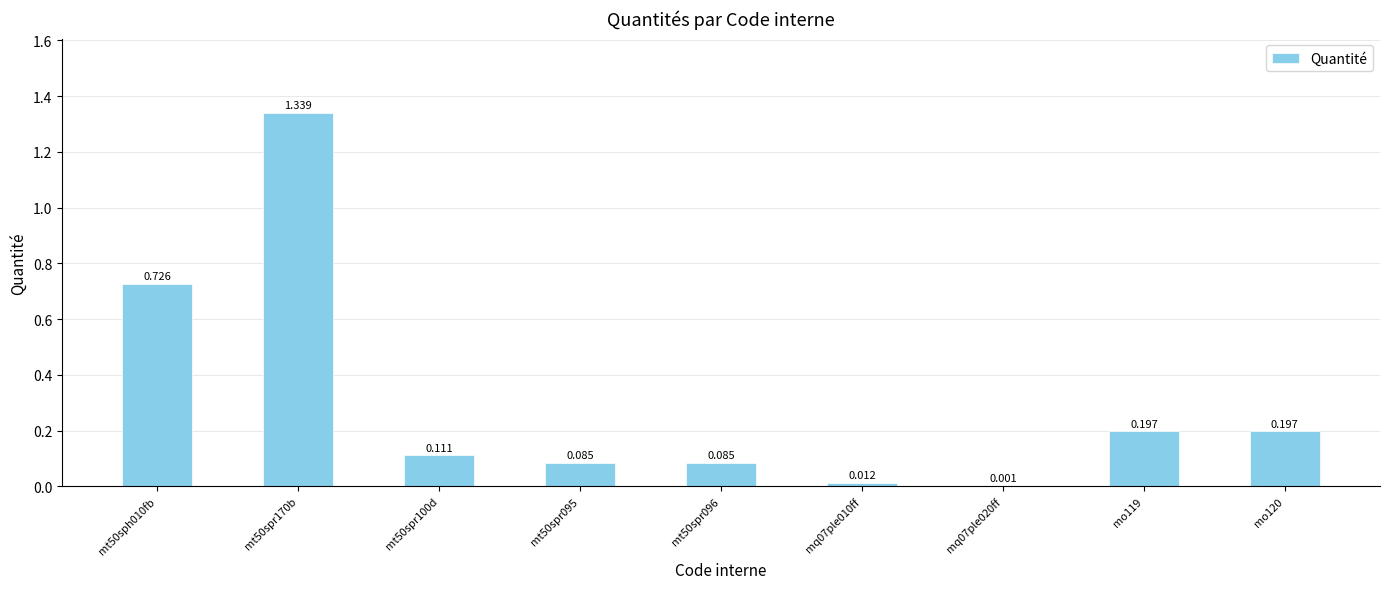

Reading right to left, extract all data points from this chart.

mo120=0.2	mo119=0.2	mq07ple020ff=0.0	mq07ple010ff=0.0	mt50spr096=0.1	mt50spr095=0.1	mt50spr100d=0.1	mt50spr170b=1.3	mt50sph010fb=0.7